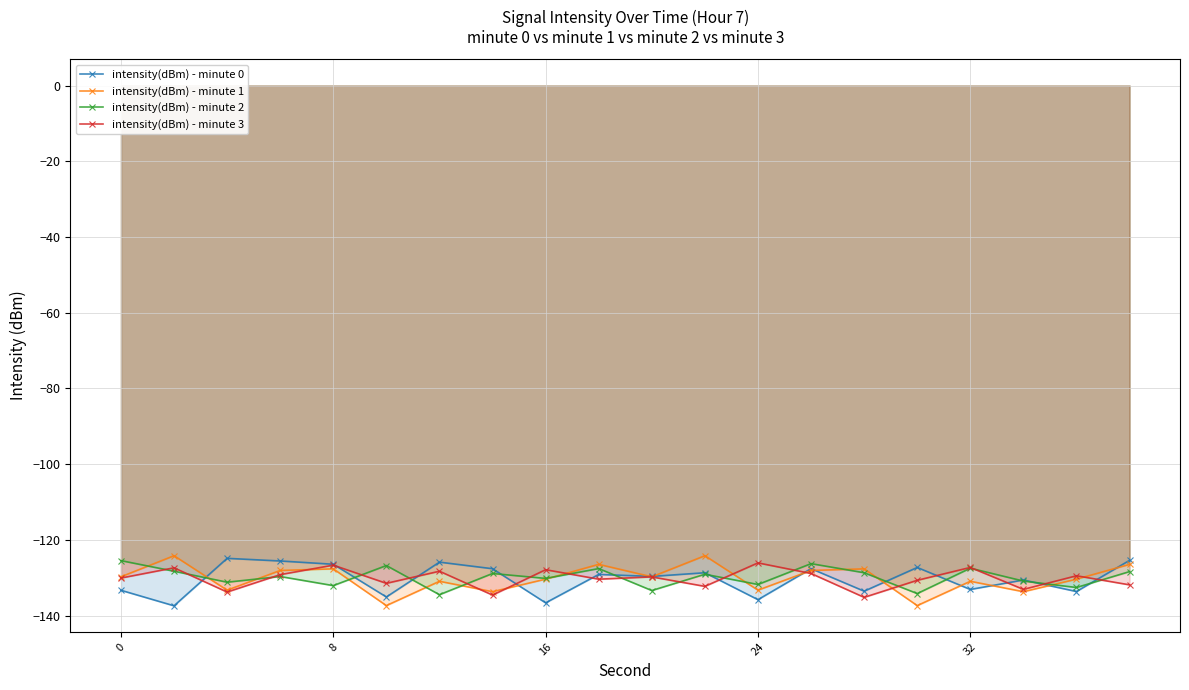

Is the value of intensity(dBm) - minute 2 at 16 greater than the value of intensity(dBm) - minute 1 at 13?

No